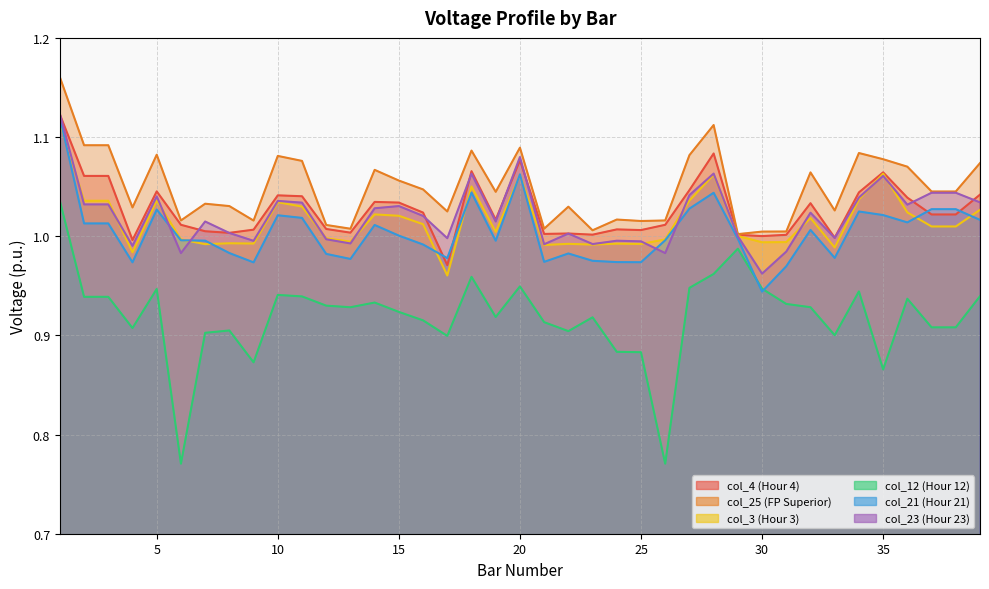

Does the chart display data point markers on the line(s)?

No